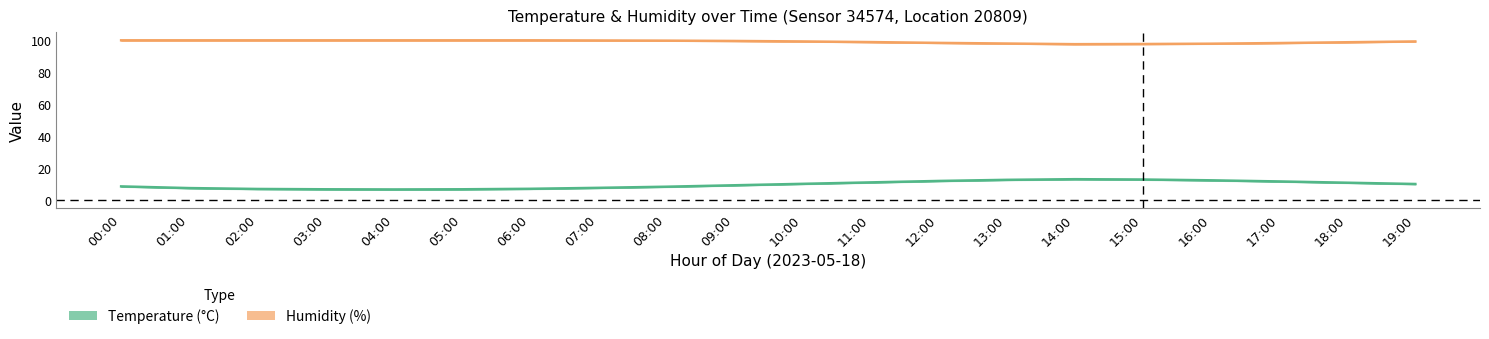

What are all the series names shown in the legend?

Temperature (°C), Humidity (%)